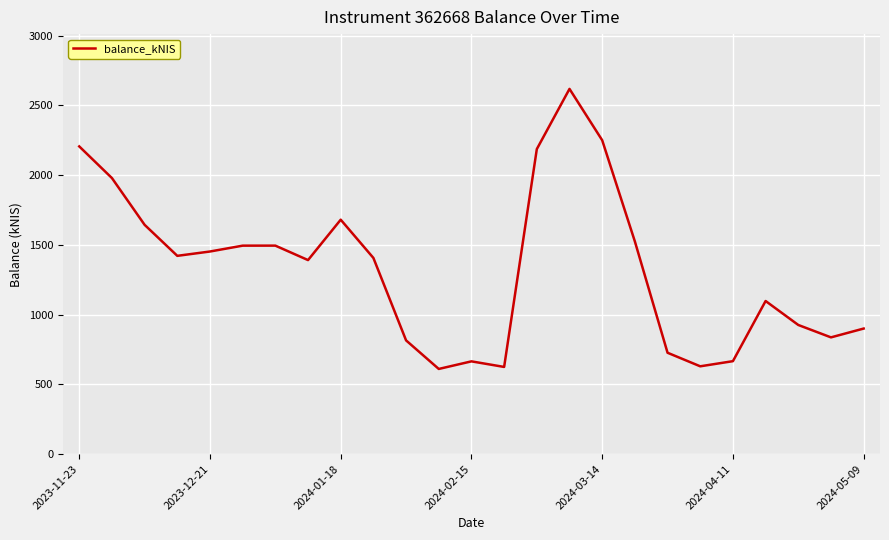

What is the maximum value shown in the chart?

2617.8